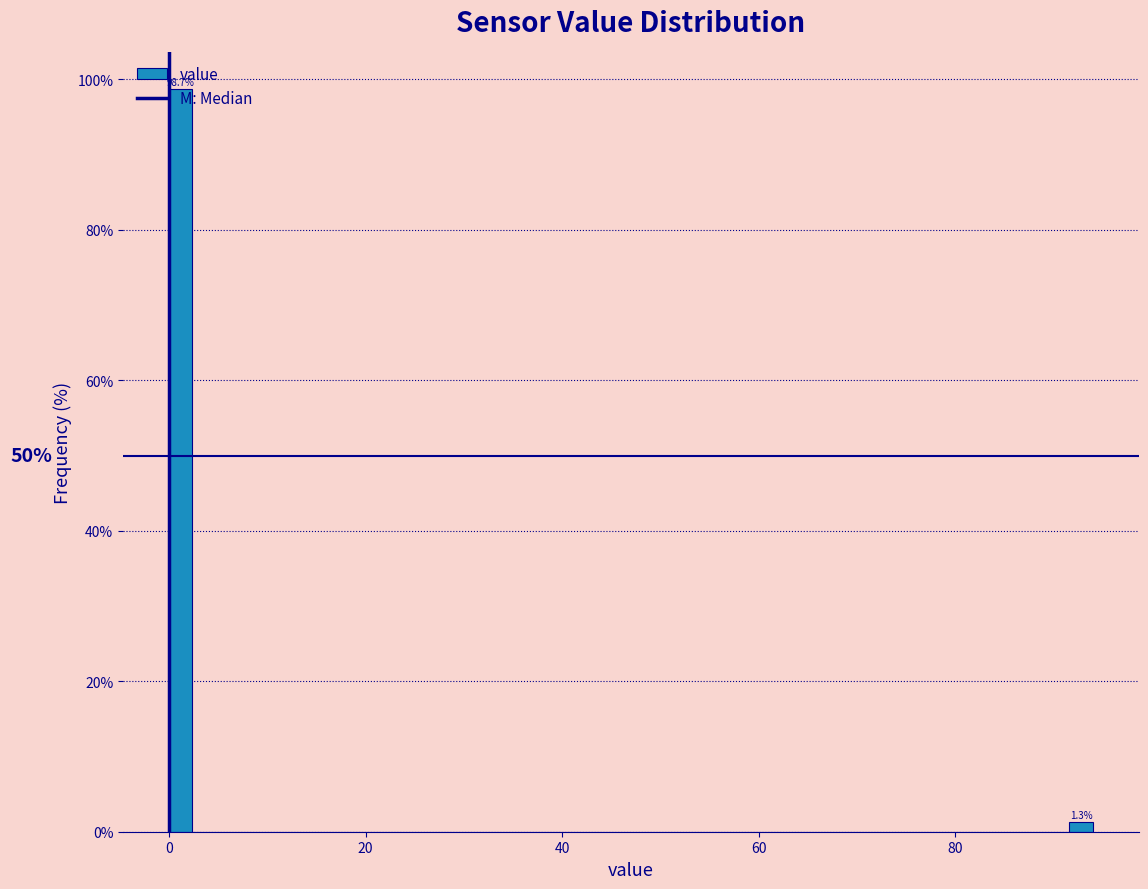

Read against the x-axis, roughly where is the centre of the tallest bar?

2